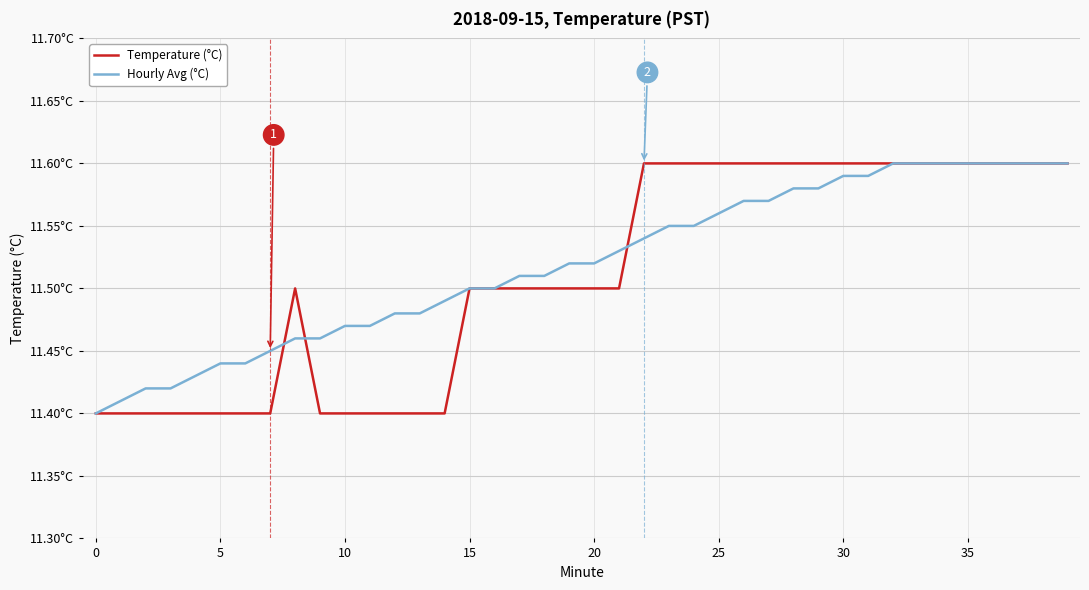

What is the difference between the second highest and second lowest values in the Temperature (°C) series?

0.2